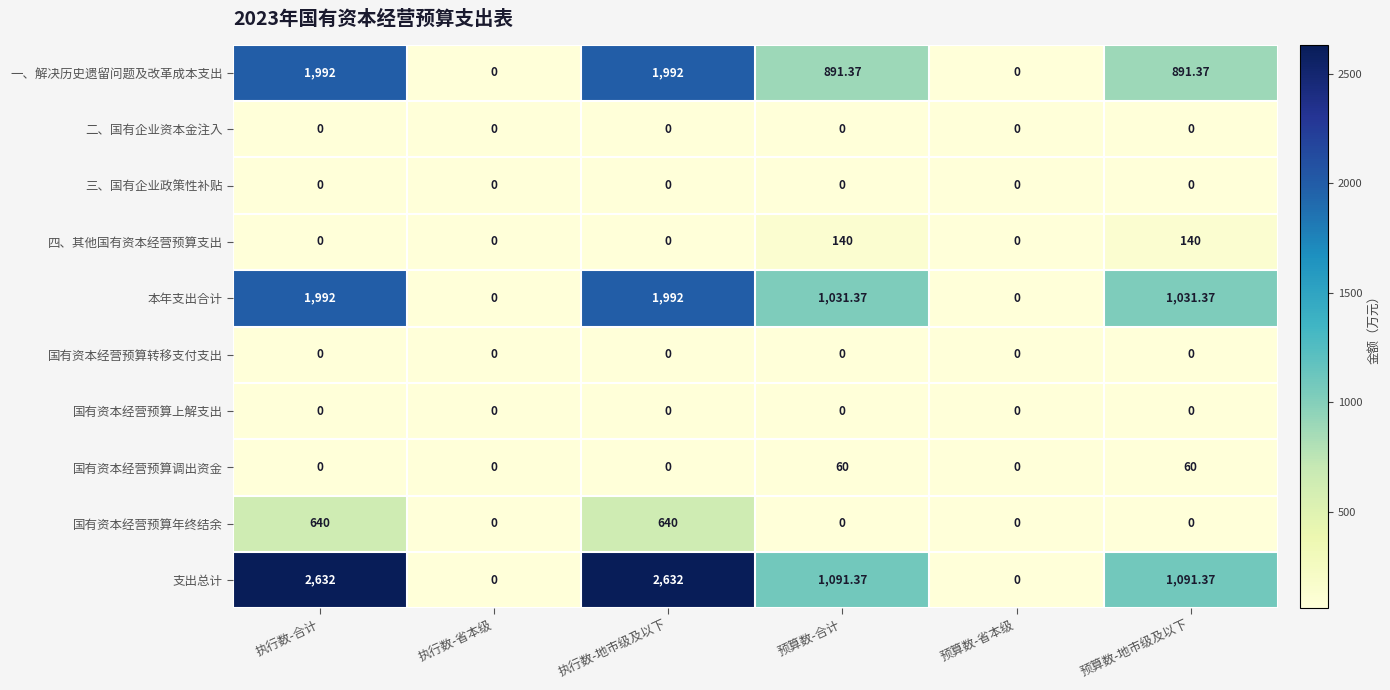

Which series changed the most between 执行数-省本级 and 预算数-合计?

支出总计